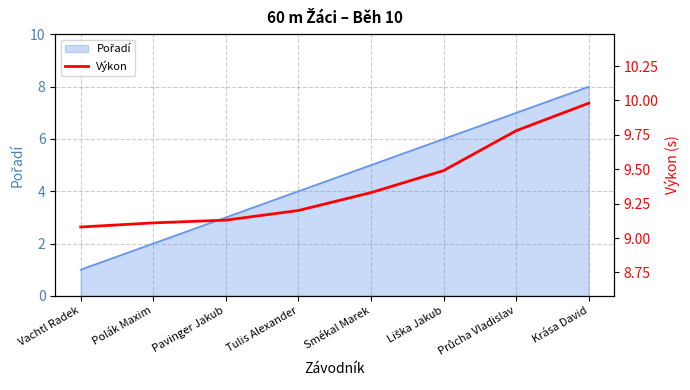

The chart shows a value of 9.1 at Pavinger Jakub. True or false?

True